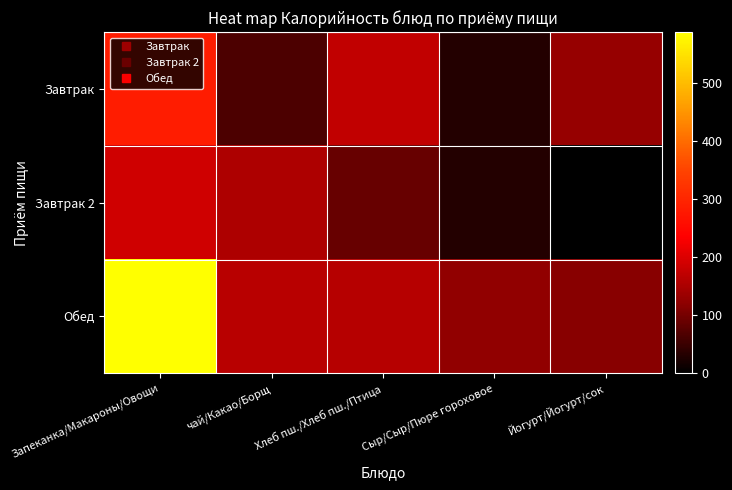

Count the number of categories in the chart.

5